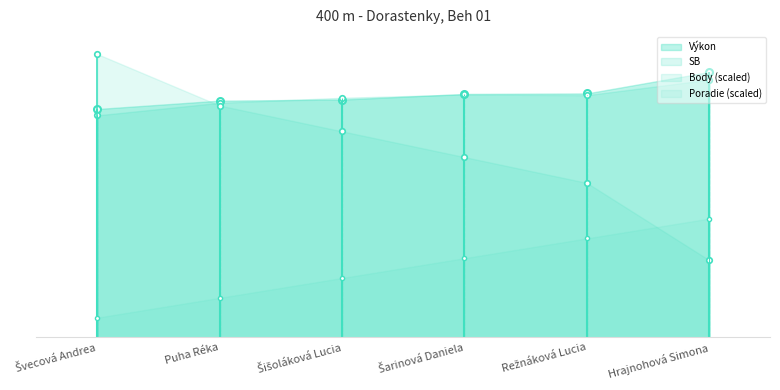

What is the total value across all series at Puha Réka?

118.9